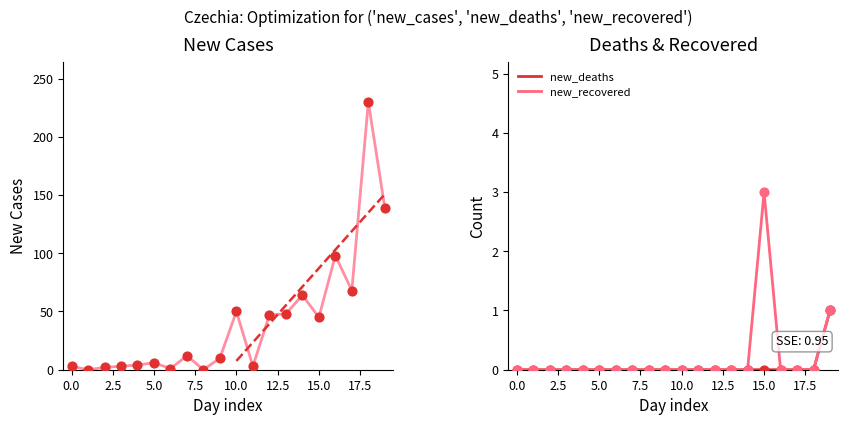

Is it true that new_deaths equals 0 at 0.0?

True